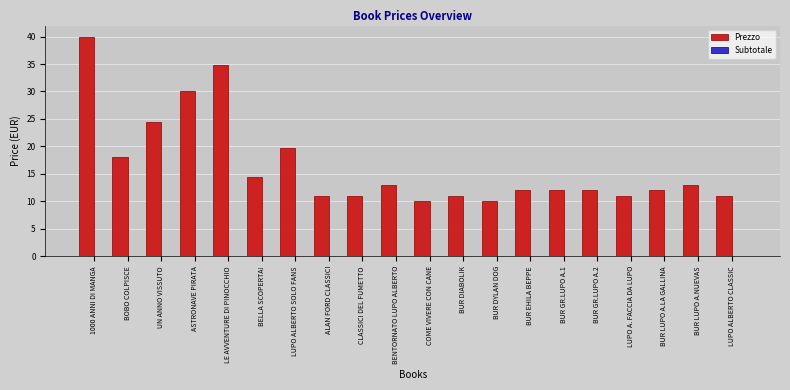

What is the ratio of the value at 1000 ANNI DI MANGA to the value at LE AVVENTURE DI PINOCCHIO?

1.1